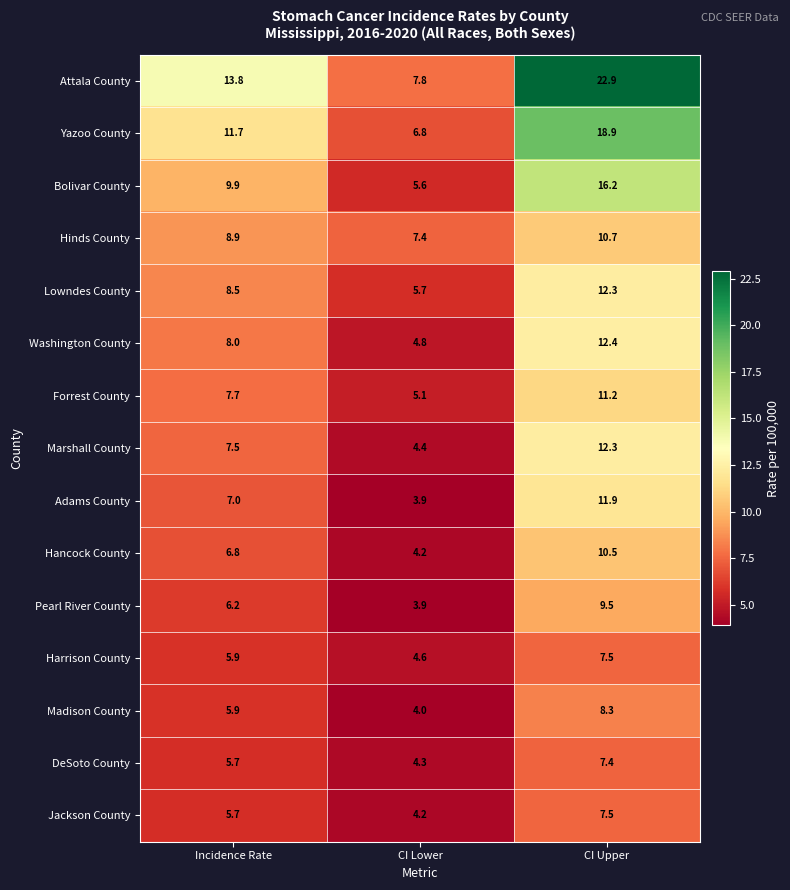

How many distinct data groups are displayed?

15